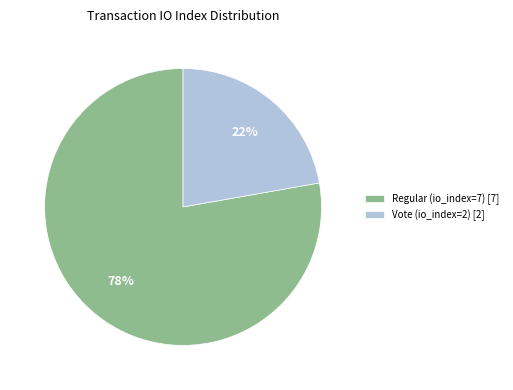

Which category has the smallest portion of the pie?

Vote (io_index=2)